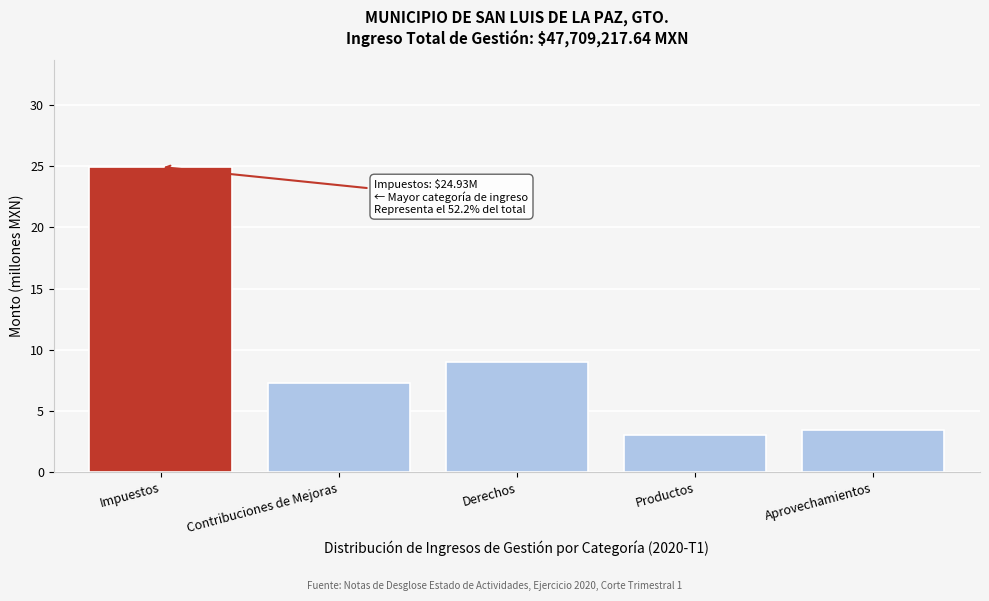

Reading left to right, what are all the values shown in this chart?

24.9	7.3	9.0	3.1	3.5